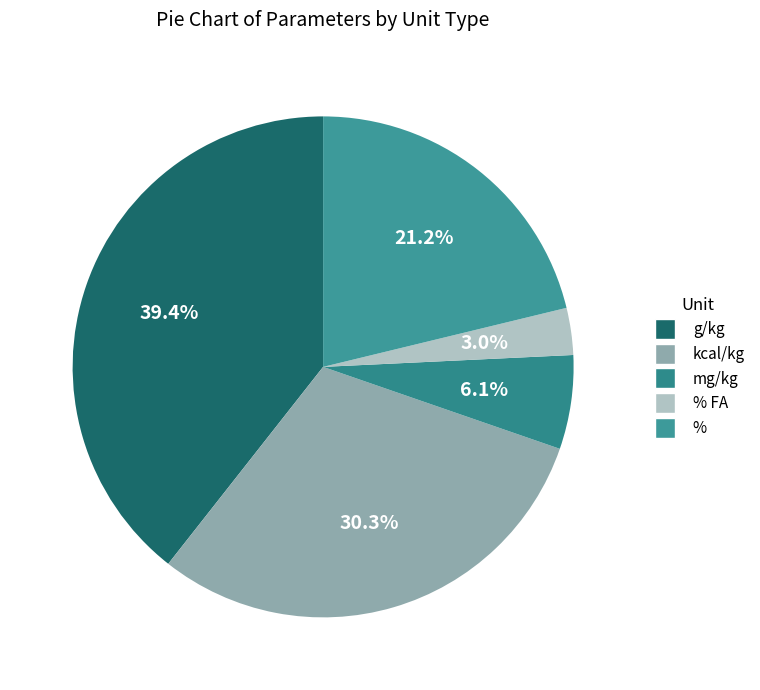

To the nearest percent, what is the difference between the largest and smallest slice percentages?

36%